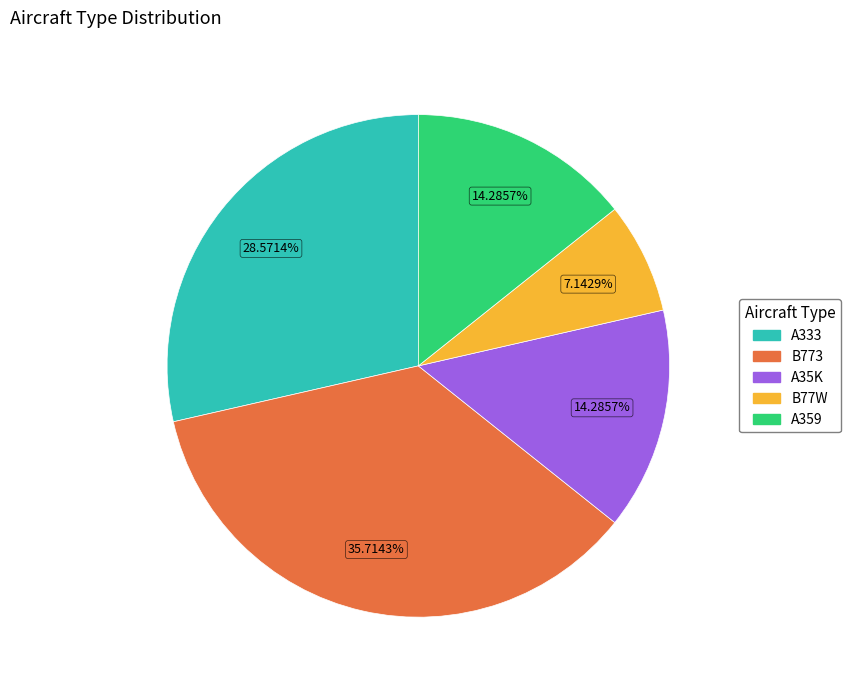

Is there any slice that represents more than half of the pie?

No